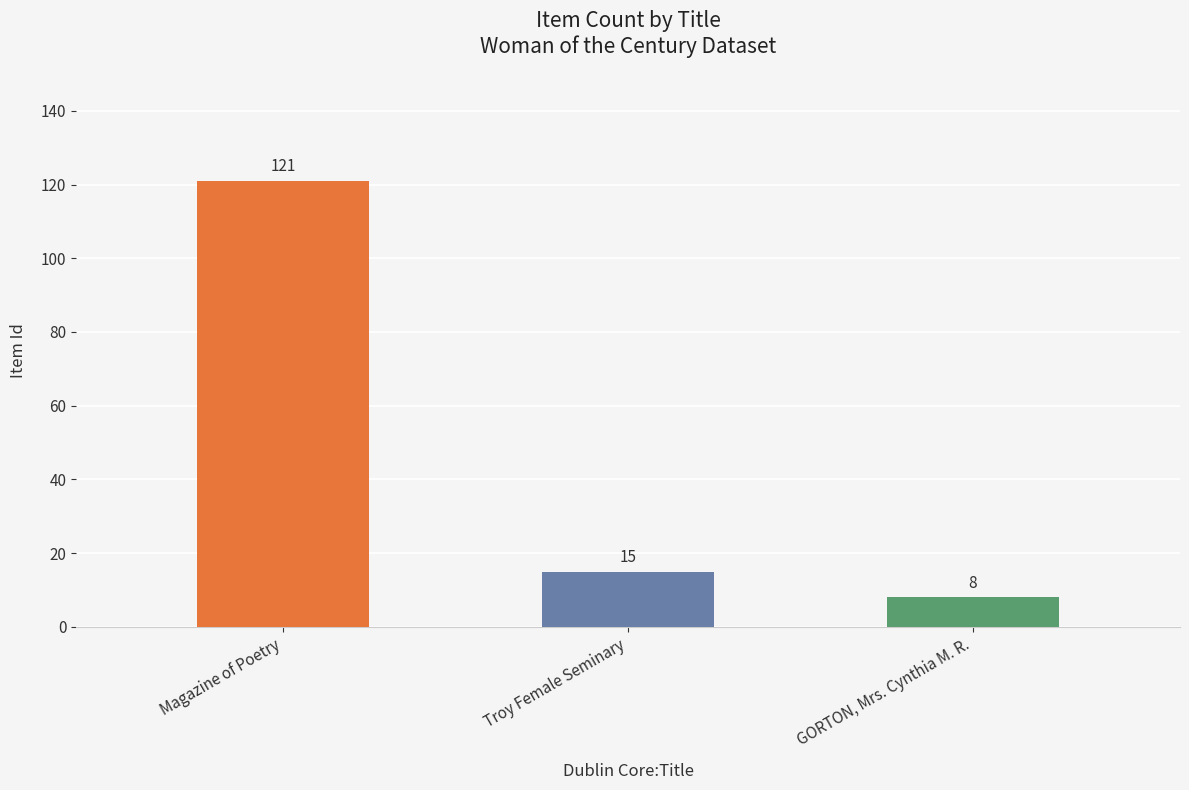

What is the average value?

48